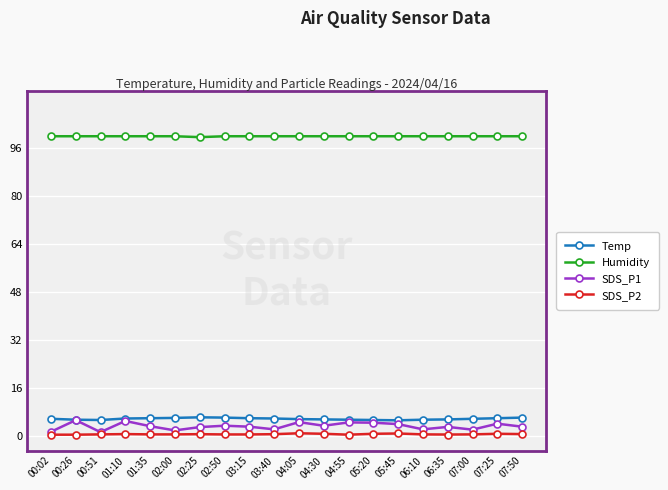

What is the value of the SDS_P1 point at the 10th from the left?

2.1